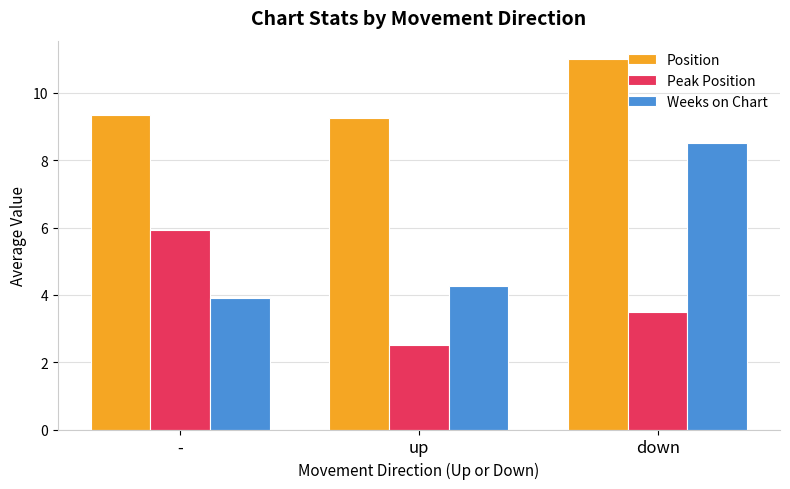

Does the chart contain any negative values?

No